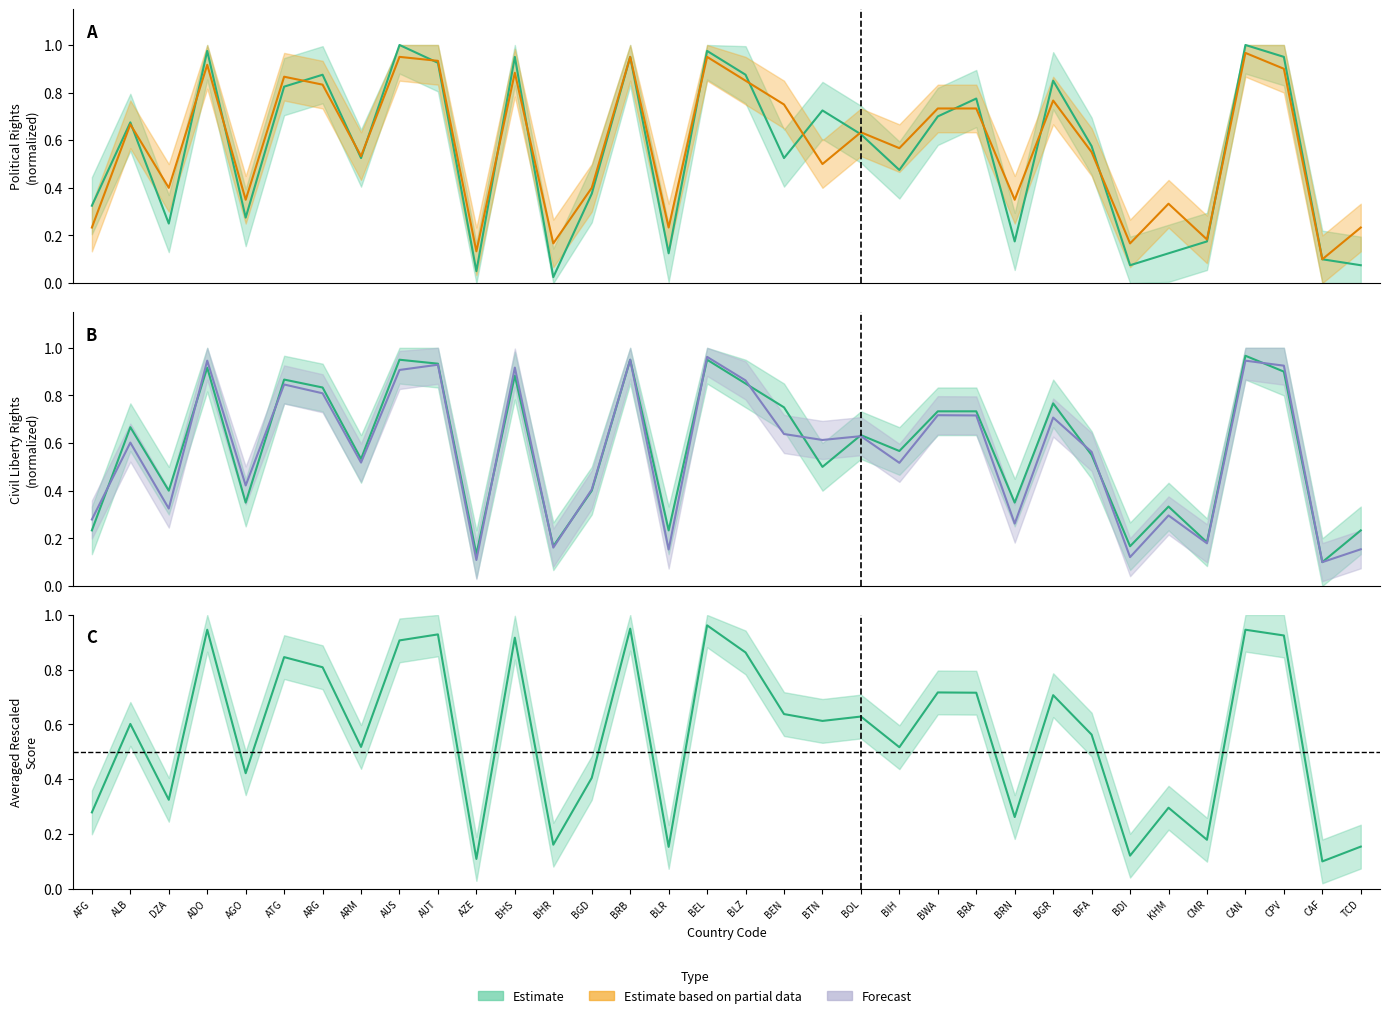

What is the sum of all Civil Liberty Rights (FRW) values?

19.7